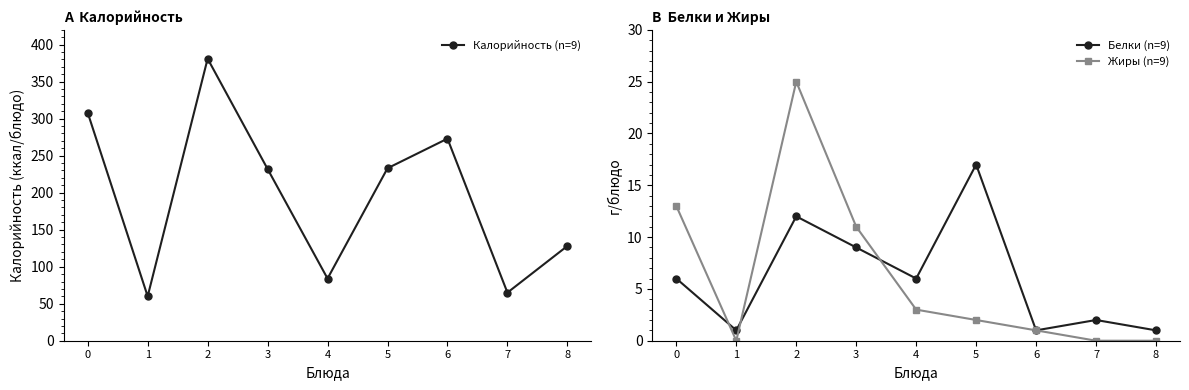

True or false: Калорийность (n=9) and Белки (n=9) intersect in this chart.

False